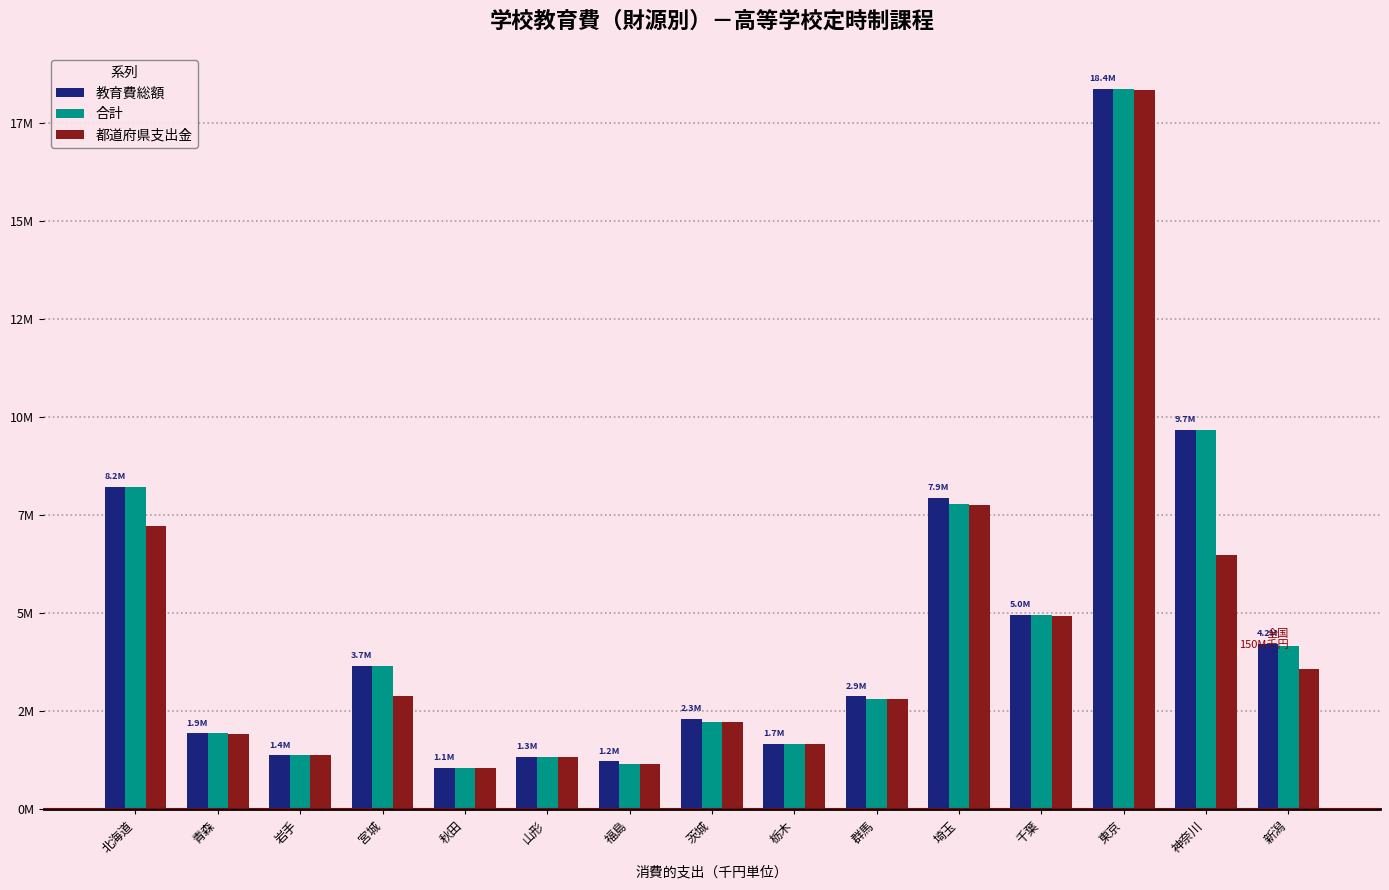

What are all the series names shown in the legend?

教育費総額, 合計, 都道府県支出金